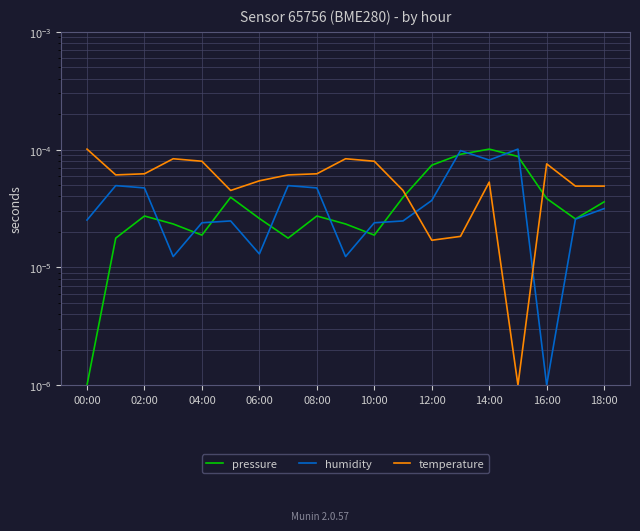

How many times do humidity and temperature cross each other?

2